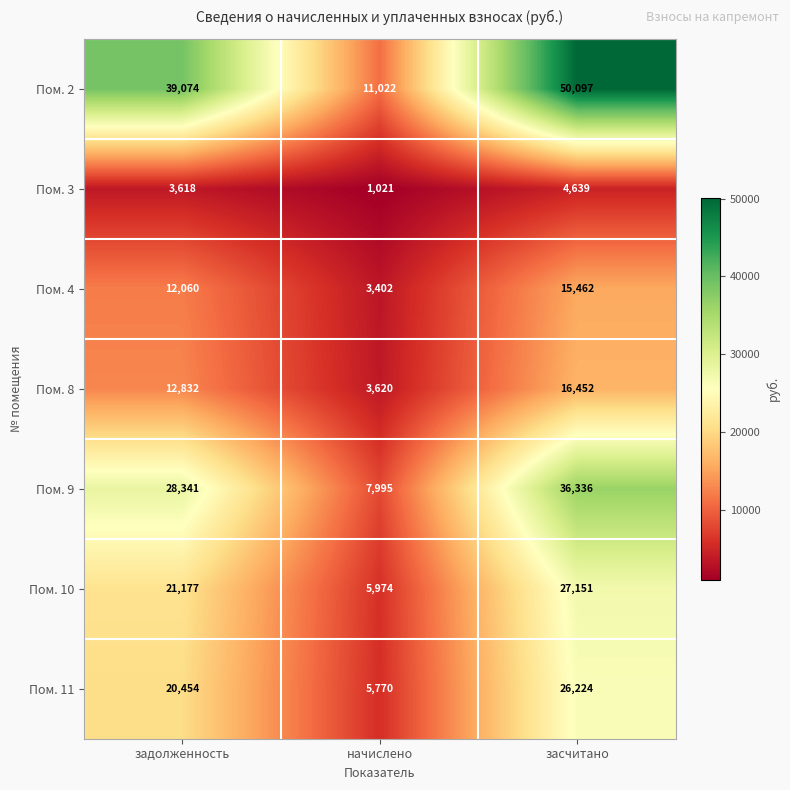

Is it true that Пом. 10 equals 27151 at засчитано?

True